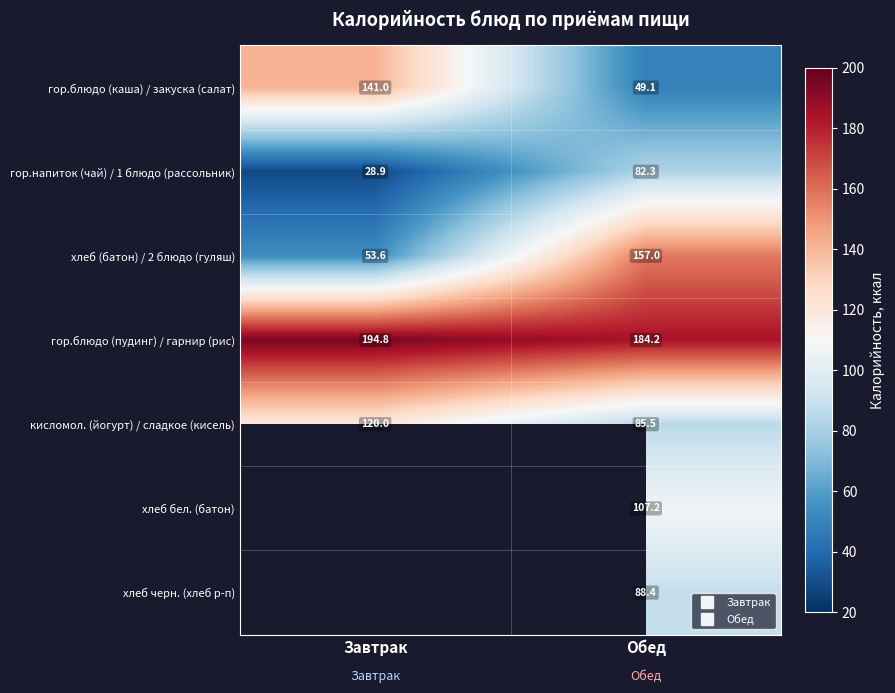

True or false: гор.блюдо (пудинг) / гарнир (рис) has a value of 194.8 at Завтрак.

True